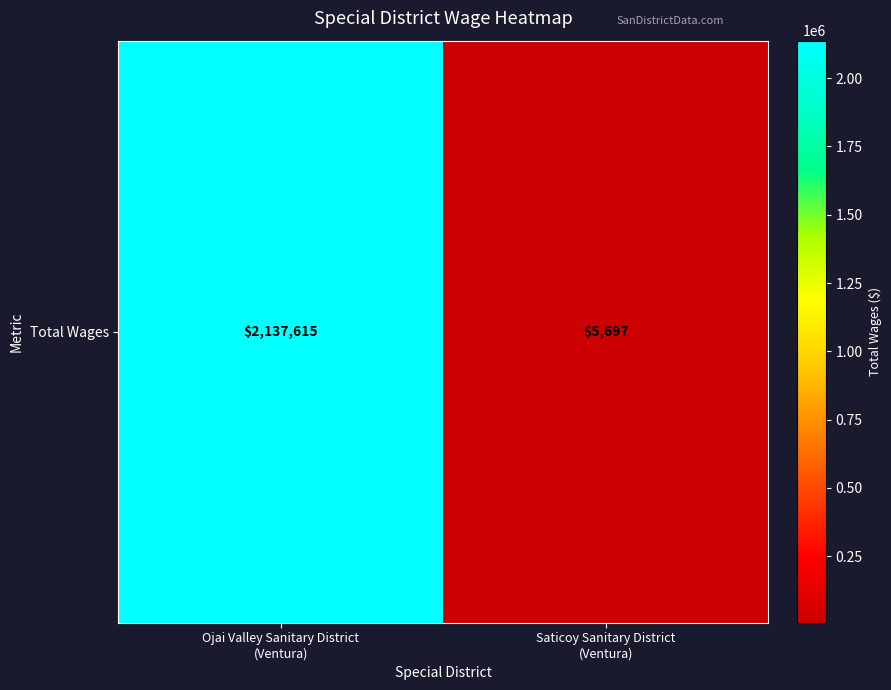

What is the greatest value displayed?

2137615